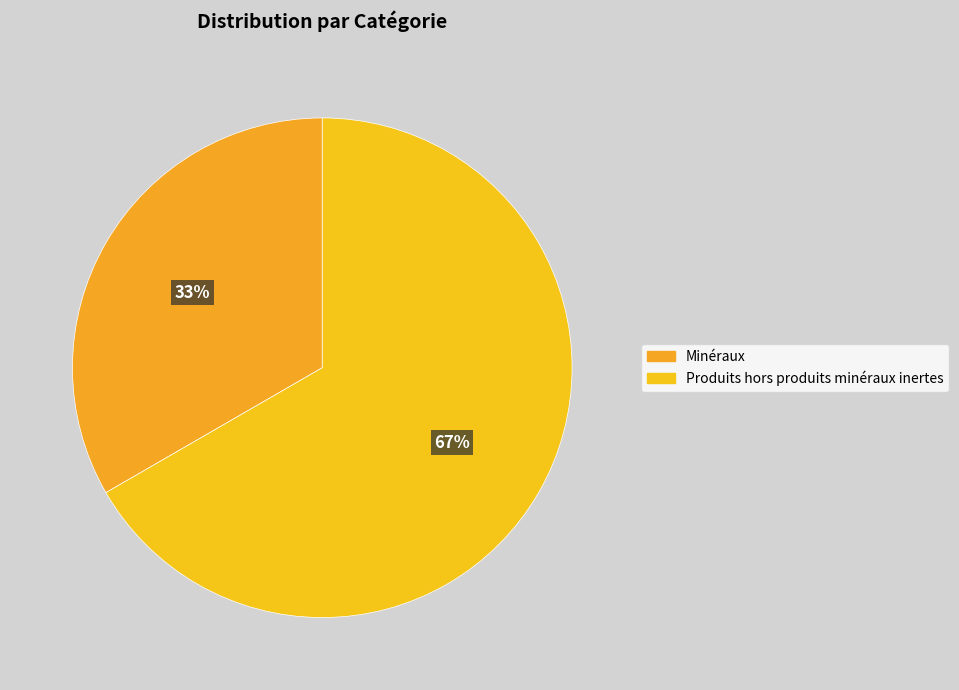

To the nearest percent, what percentage of the pie is Minéraux?

33%